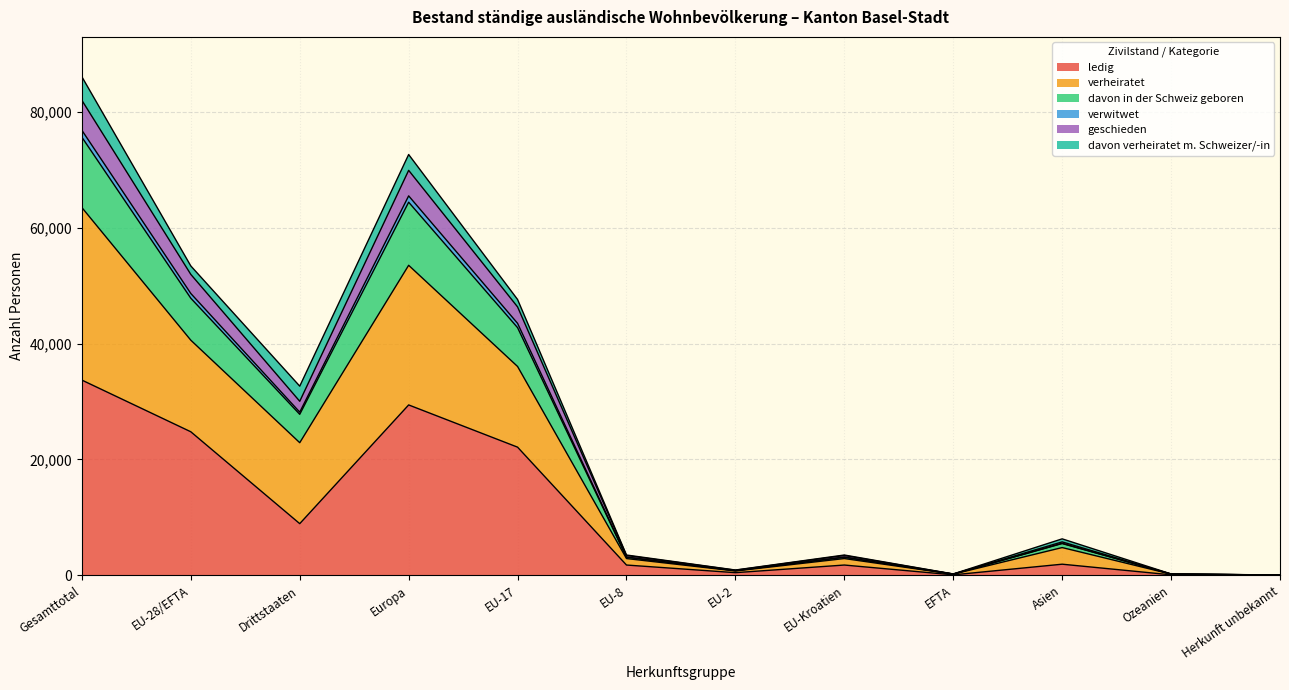

Which label corresponds to the largest value in the chart?

Gesamttotal